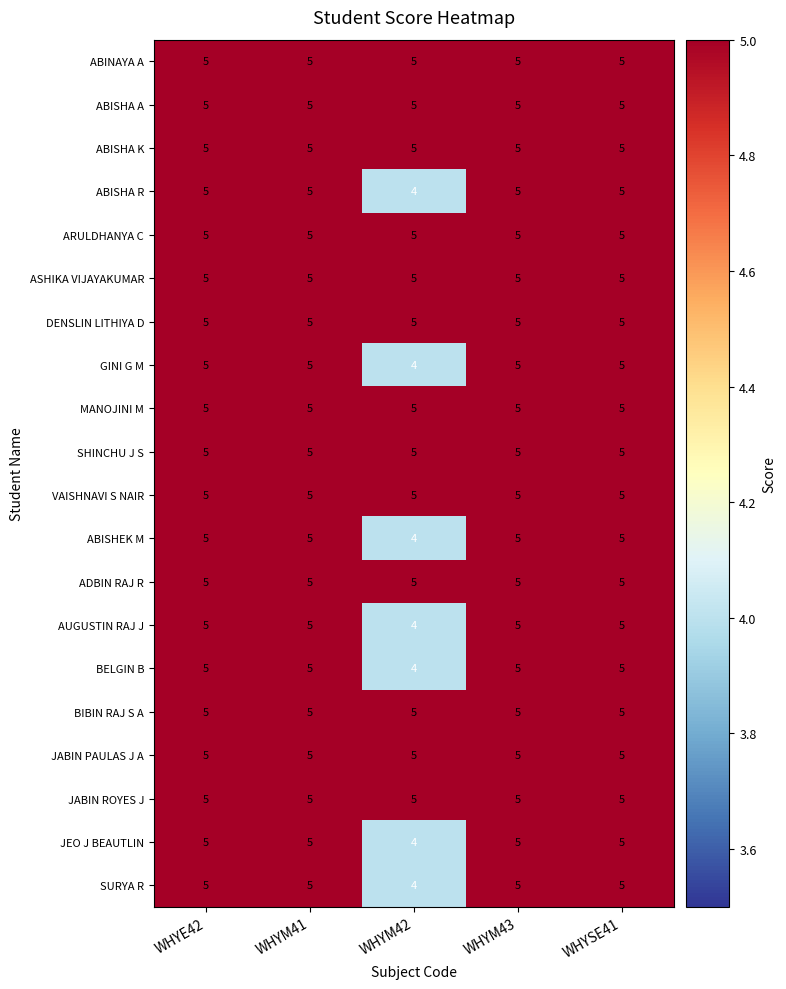

Is it true that ASHIKA VIJAYAKUMAR equals 8 at WHYM42?

False